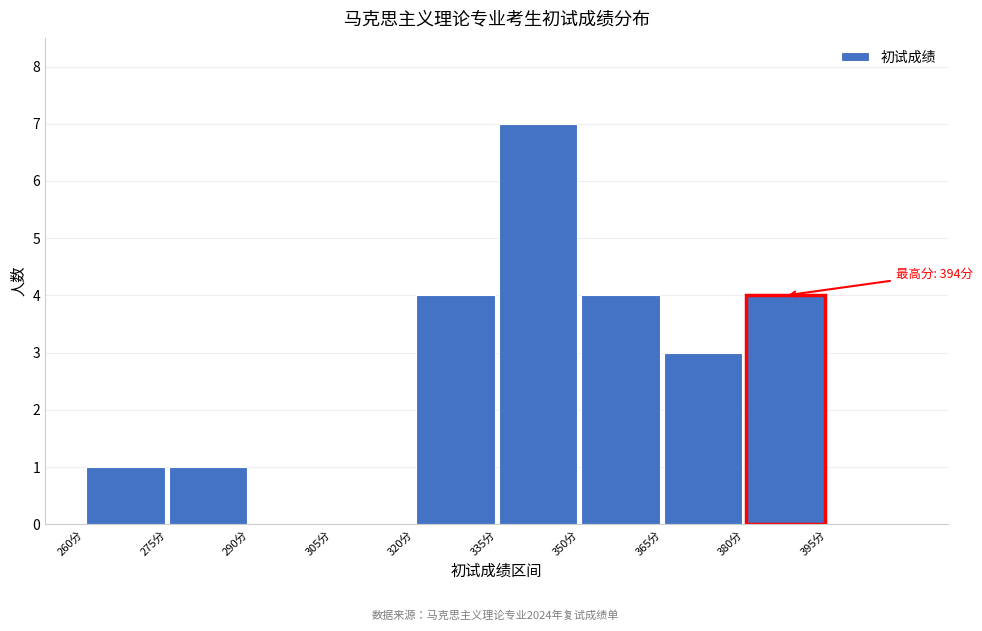

Over which range of the x-axis is the bar tallest?

335 to 350